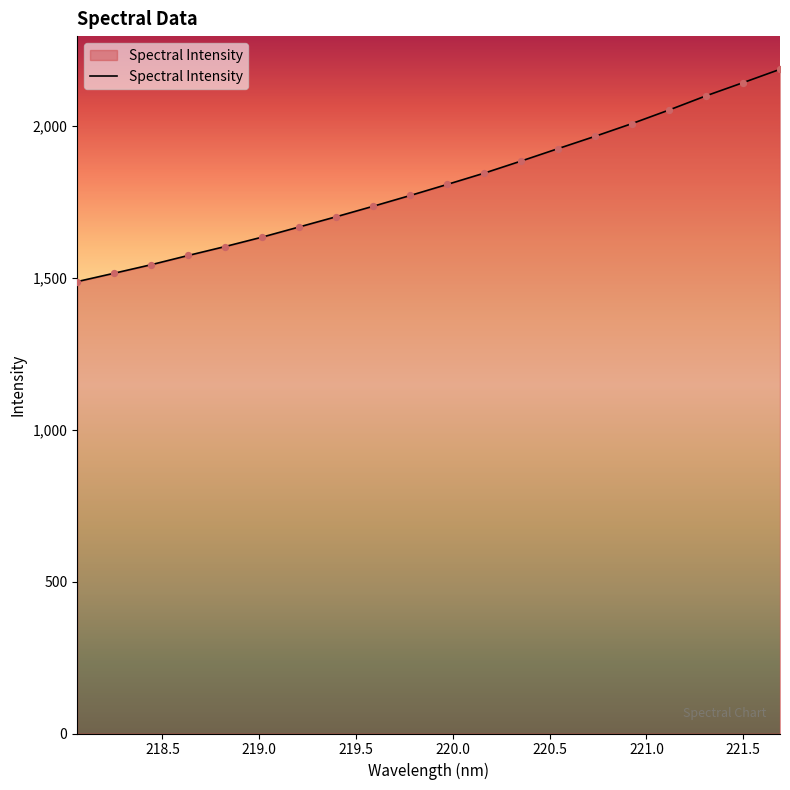

What is the minimum value shown in the chart?

1487.3